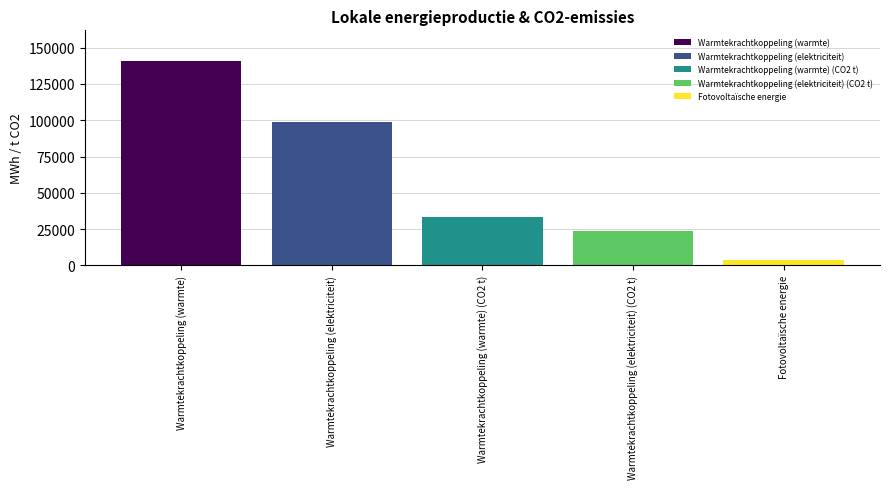

Does the chart contain stacked bars?

No